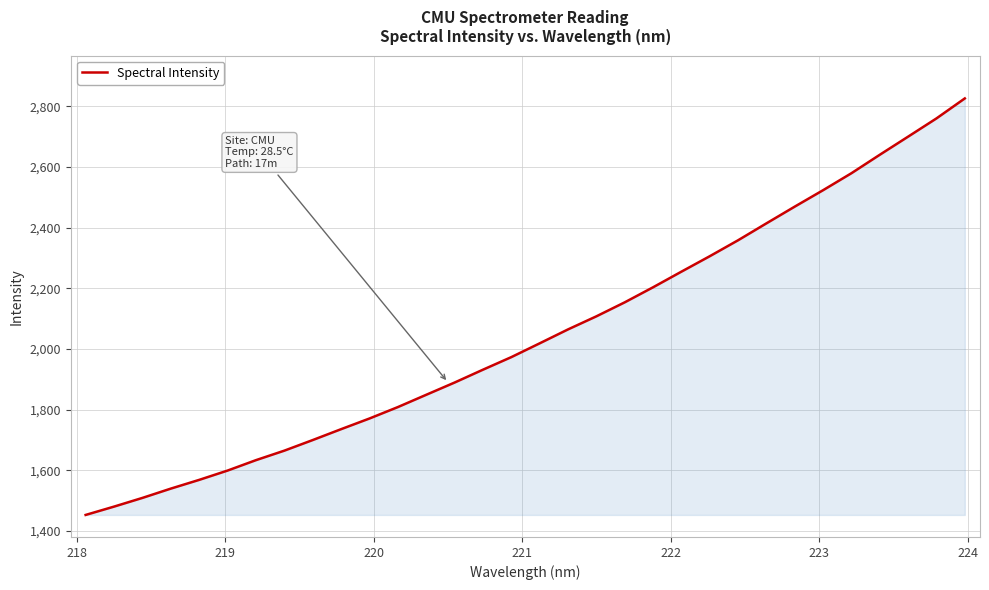

How many lines are shown in the chart?

1